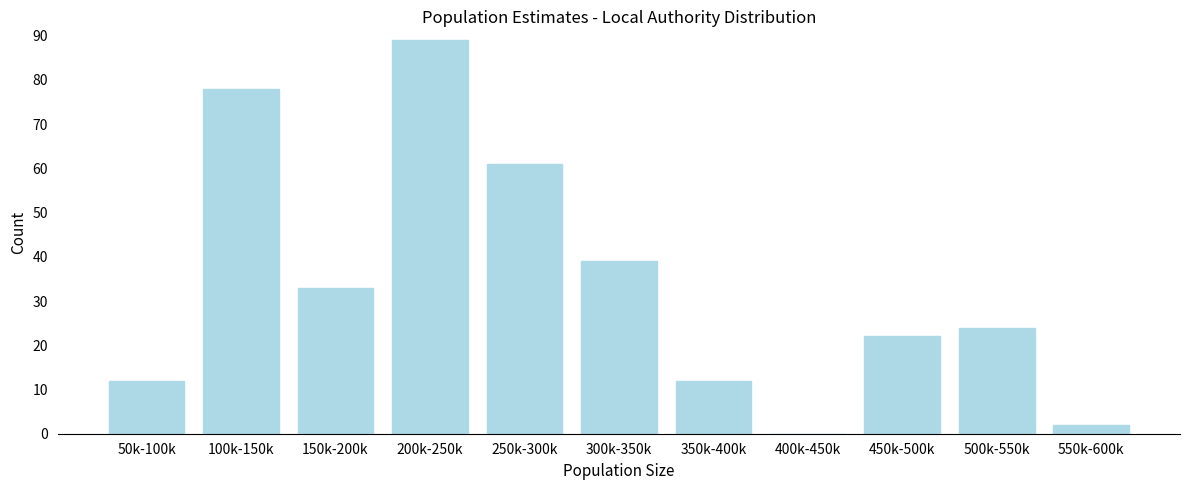

Reading left to right, list all the values displayed in this chart.

50k-100k=12	100k-150k=78	150k-200k=33	200k-250k=89	250k-300k=61	300k-350k=39	350k-400k=12	400k-450k=0	450k-500k=22	500k-550k=24	550k-600k=2